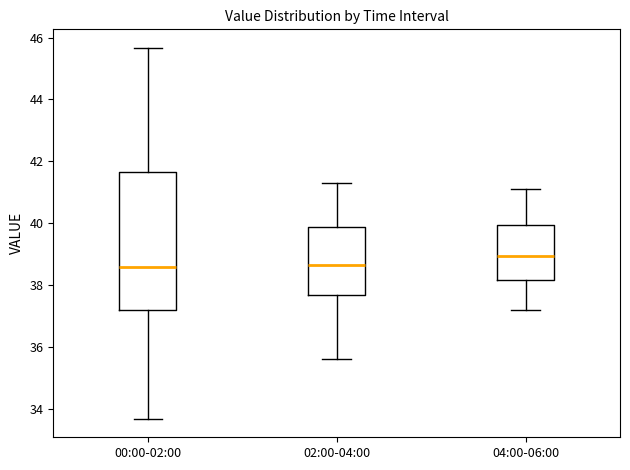

Reading left to right, read every box against the y-axis: the position of its median line, the range the box covers, and the ends of its whiskers. The values are not printed on the chart, so give them approximately, as read against the axis.

00:00-02:00: median 38.6, box 37.2 to 41.6, whiskers 33.6 to 45.6
02:00-04:00: median 38.6, box 37.6 to 39.8, whiskers 35.6 to 41.4
04:00-06:00: median 39.0, box 38.2 to 40.0, whiskers 37.2 to 41.2